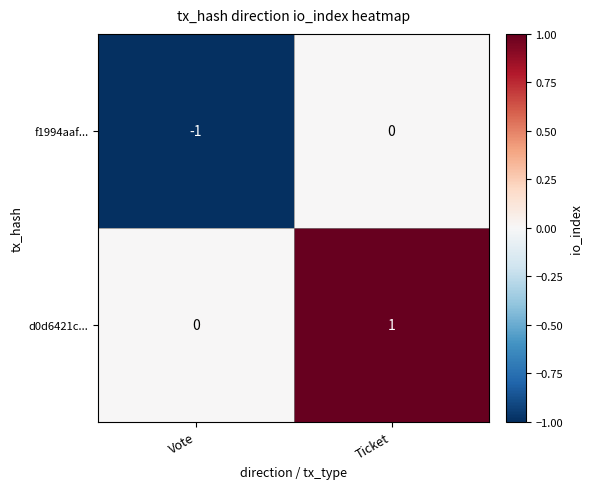

Which category has the highest value across all series?

Ticket